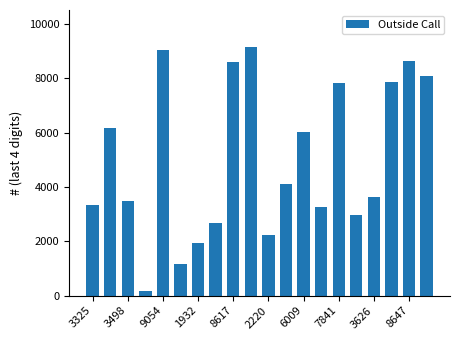

What is the smallest value displayed?

173